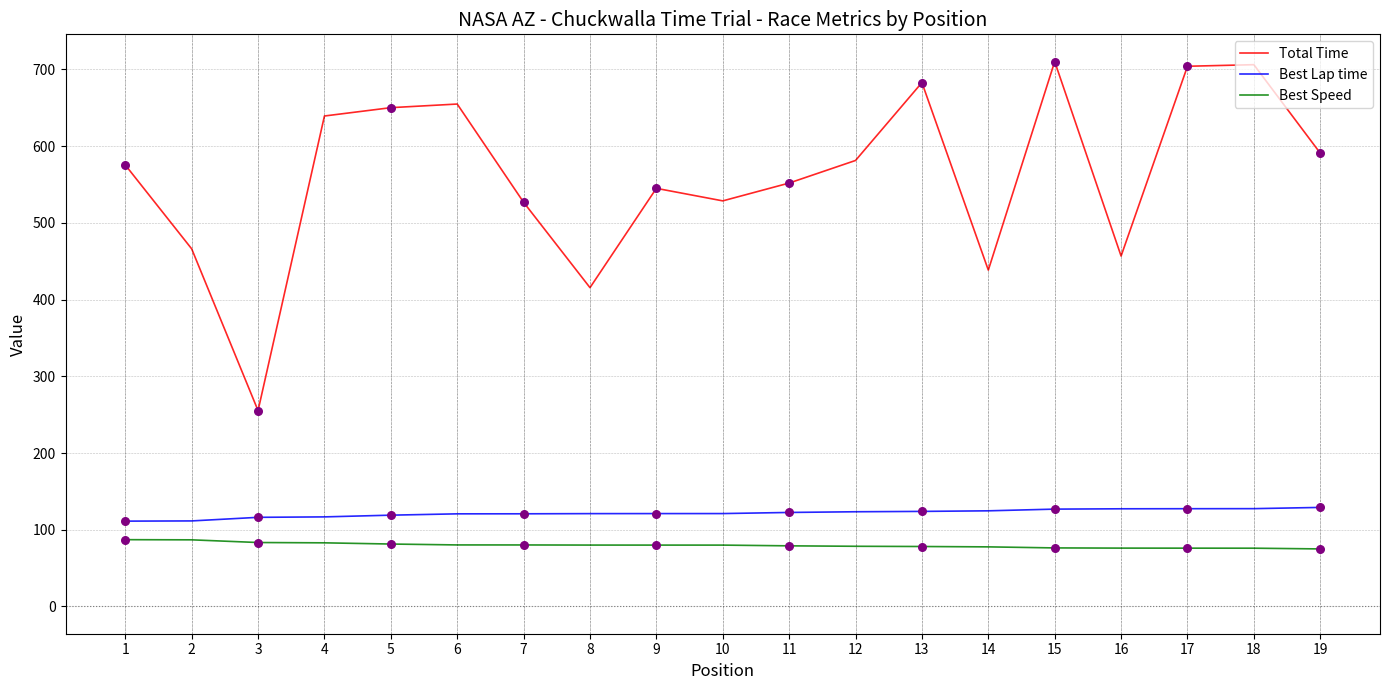

At how many categories does at least one series exceed 100?

19